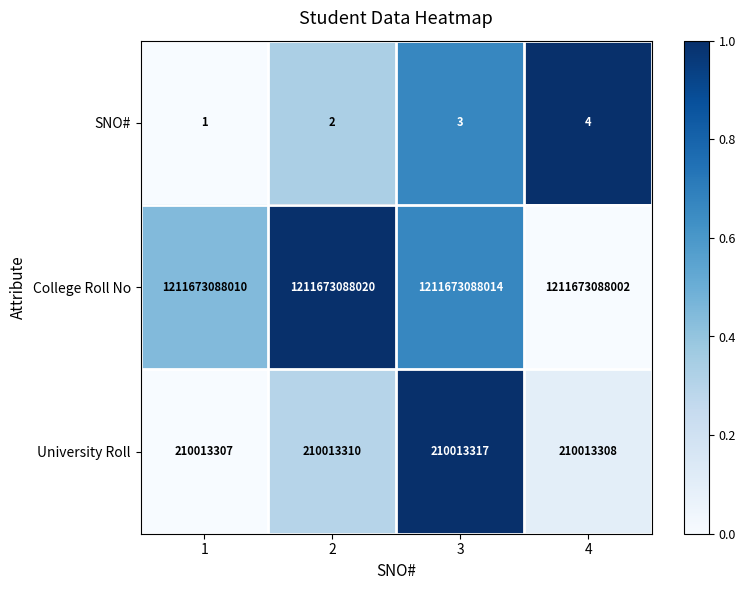

Reading left to right, list all the values displayed in this chart.

SNO#: 1=1	2=2	3=3	4=4
College Roll No: 1=1211673088010	2=1211673088020	3=1211673088014	4=1211673088002
University Roll: 1=210013307	2=210013310	3=210013317	4=210013308